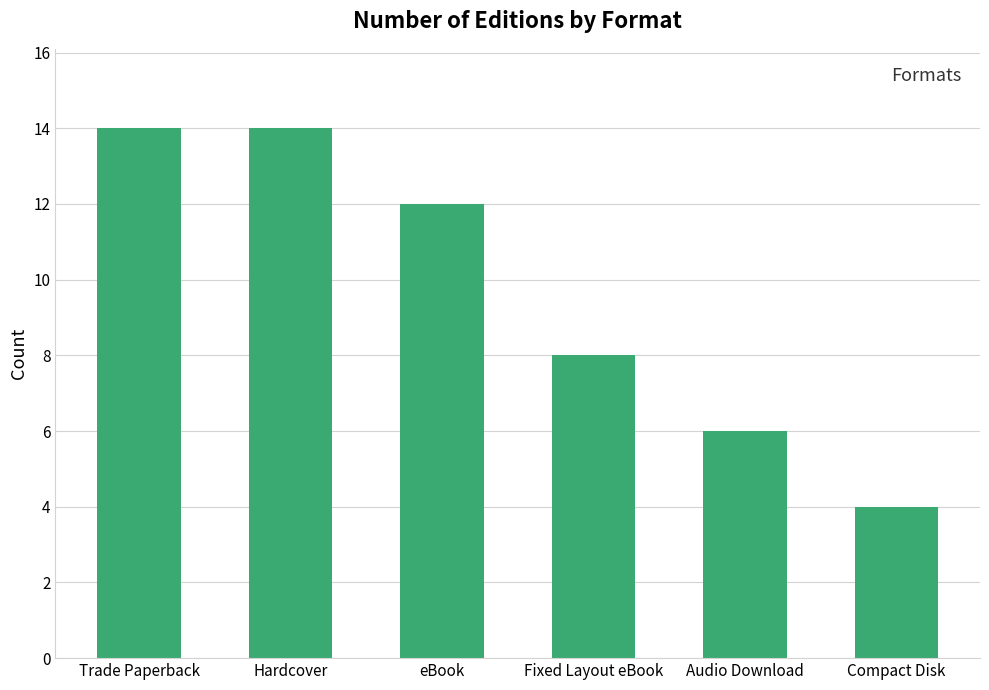

True or false: the data shows 21 at eBook.

False